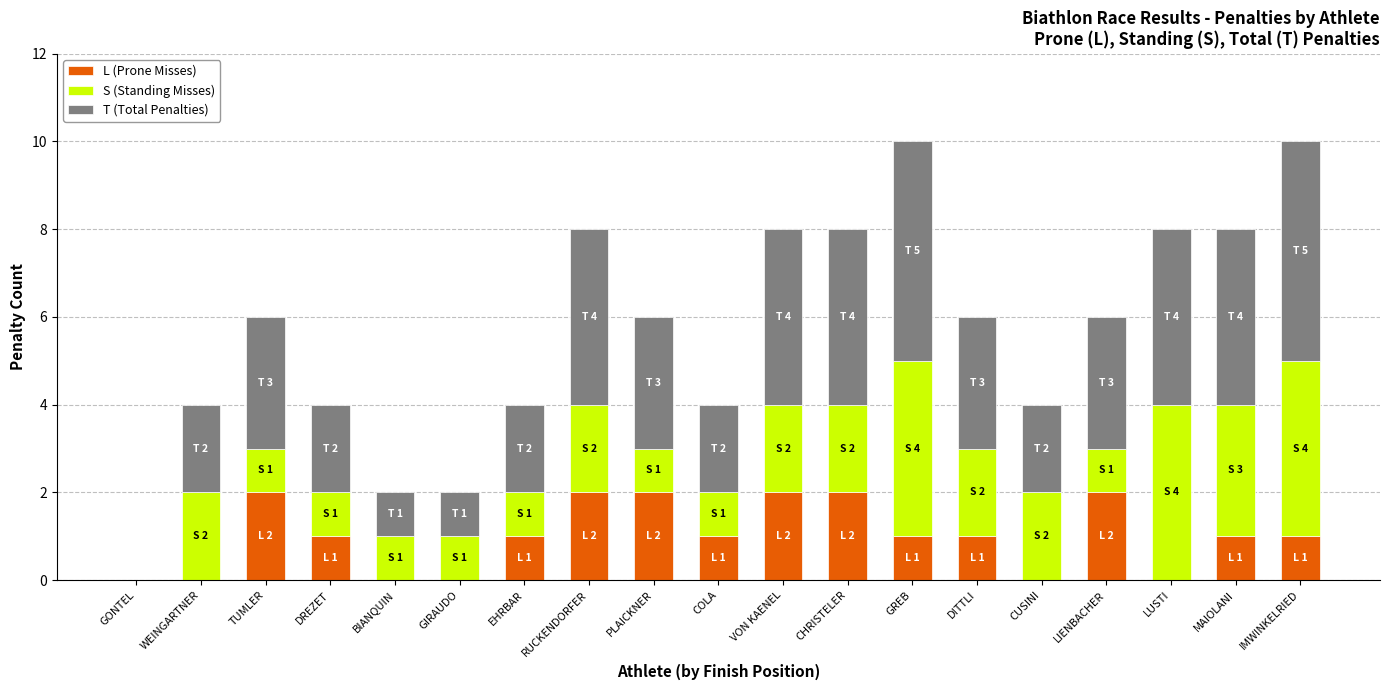

The value of L (Prone Misses) at LUSTI is -1. True or false?

False